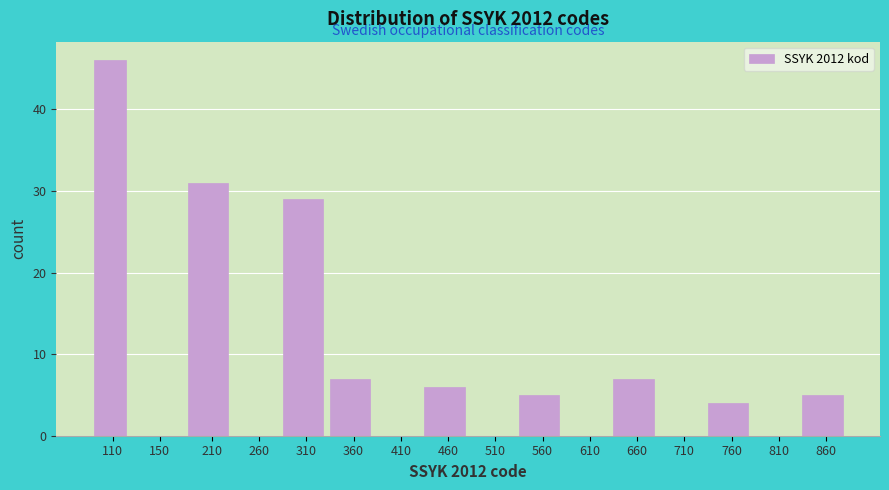

Reading left to right, transcribe all the data shown in this chart.

110=46	150=0	210=31	260=0	310=29	360=7	410=0	460=6	510=0	560=5	610=0	660=7	710=0	760=4	810=0	860=5